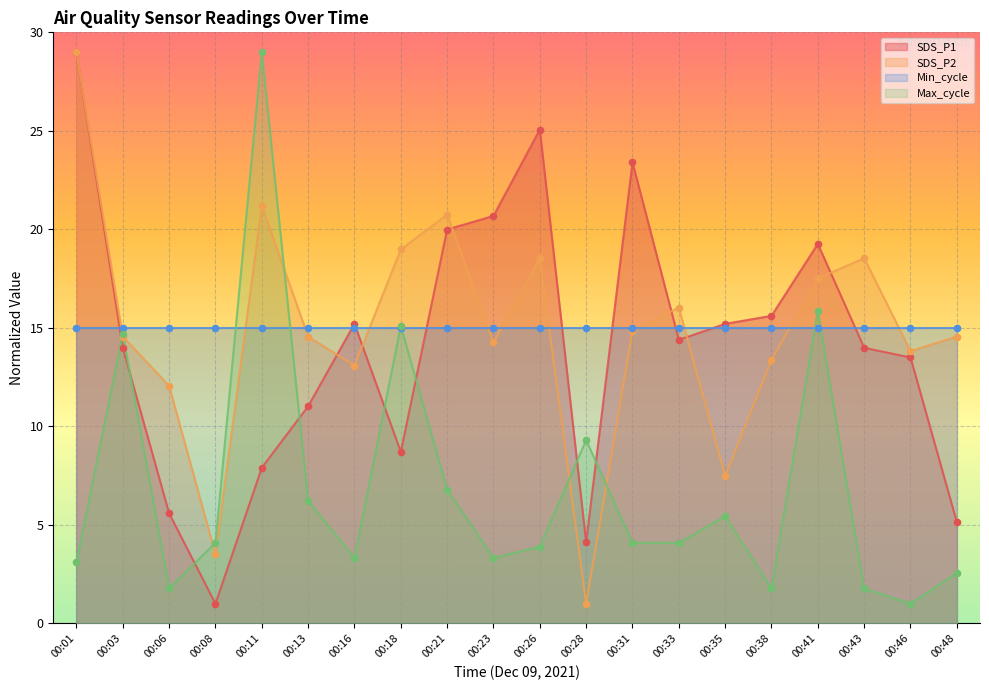

Is the value of SDS_P1 at 00:08 greater than the value of SDS_P2 at 00:13?

No